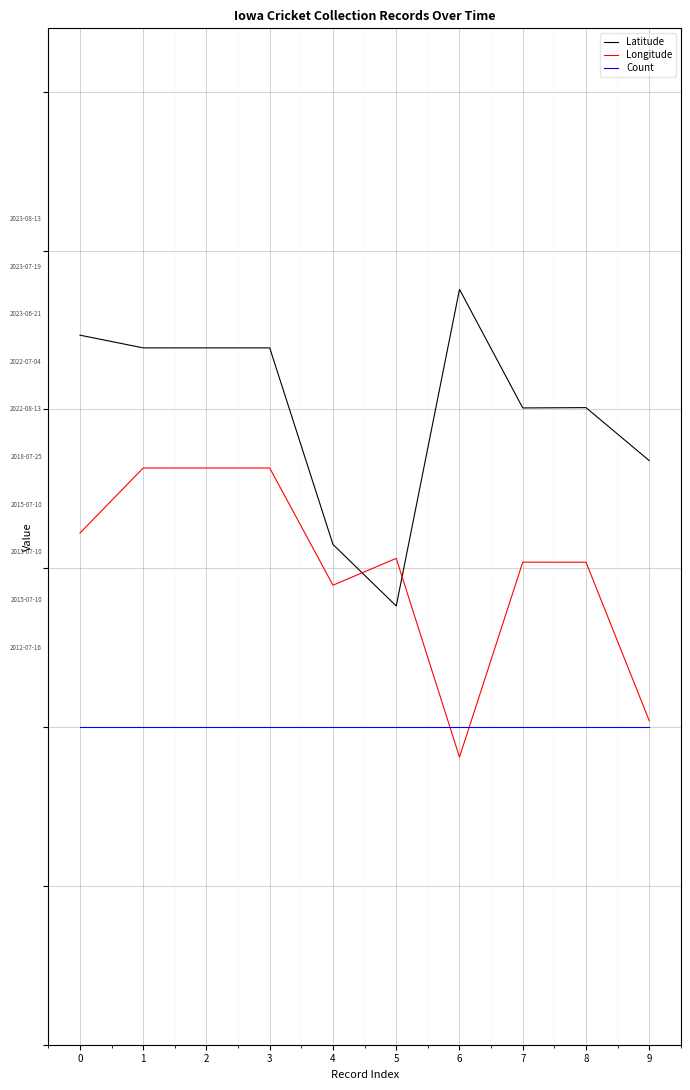

Does the chart have visible grid lines?

Yes